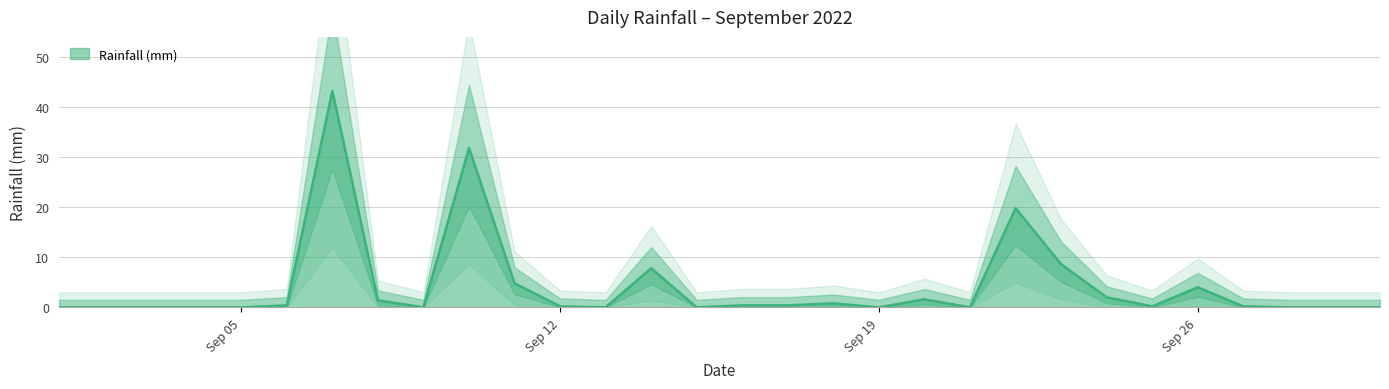

Reading left to right, list all the values displayed in this chart.

0.0	0.0	0.0	0.0	0.0	0.4	43.2	1.4	0.0	31.8	4.8	0.2	0.0	7.8	0.0	0.4	0.4	0.8	0.0	1.6	0.0	19.8	8.6	2.0	0.2	4.0	0.2	0.0	0.0	0.0